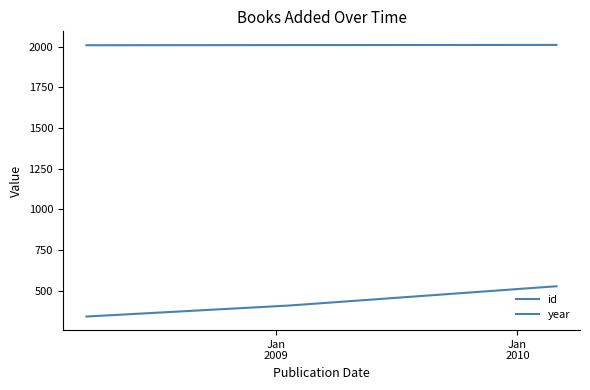

What is the value of the year point at the 1st from the left?

2008